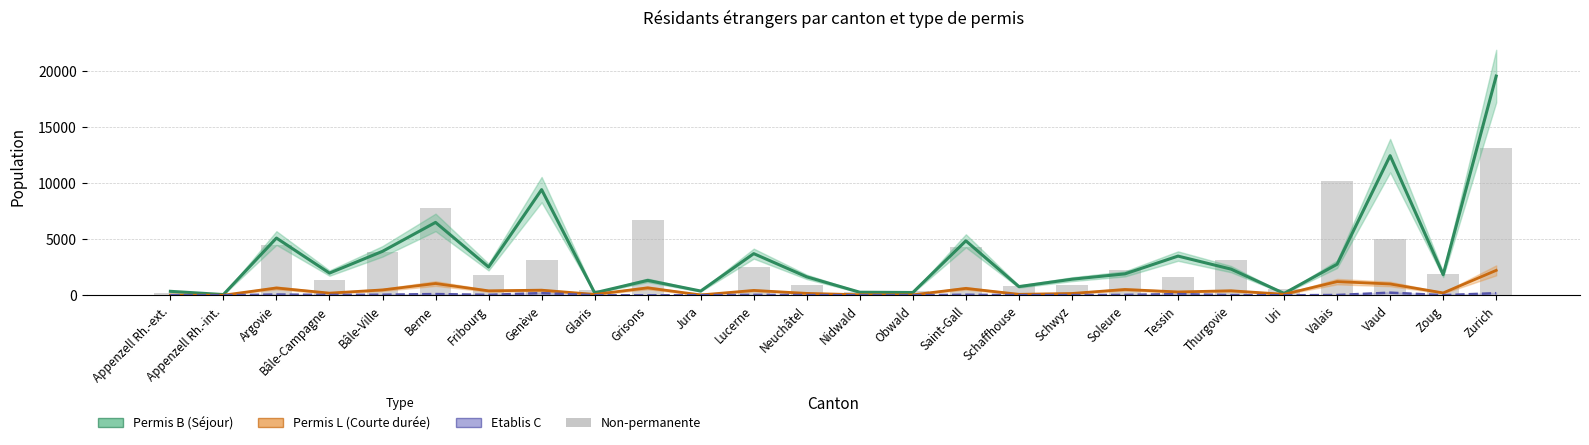

What is the label of the 23rd bar from the right?

Bâle-Campagne